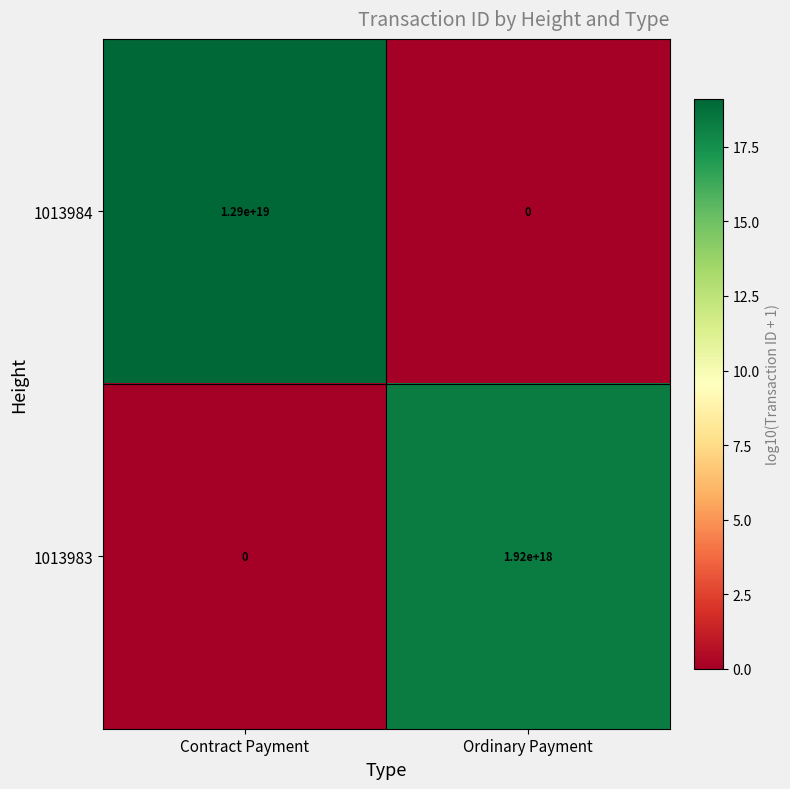

At Ordinary Payment, list the series in order from largest to smallest.

1013983, 1013984